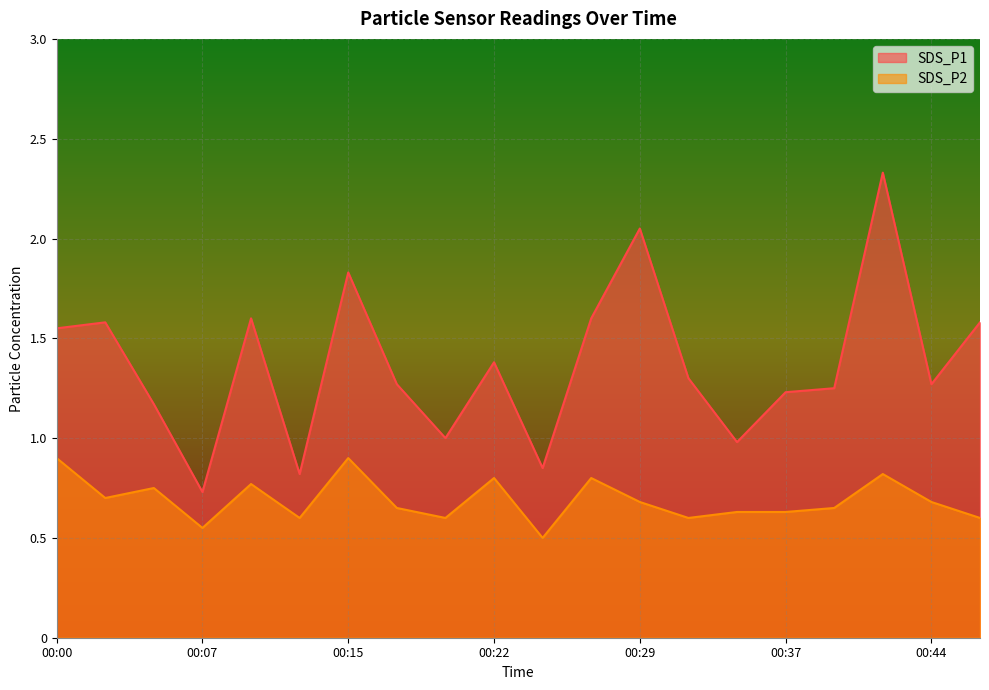

At which category does the chart reach its peak across all series?

00:42